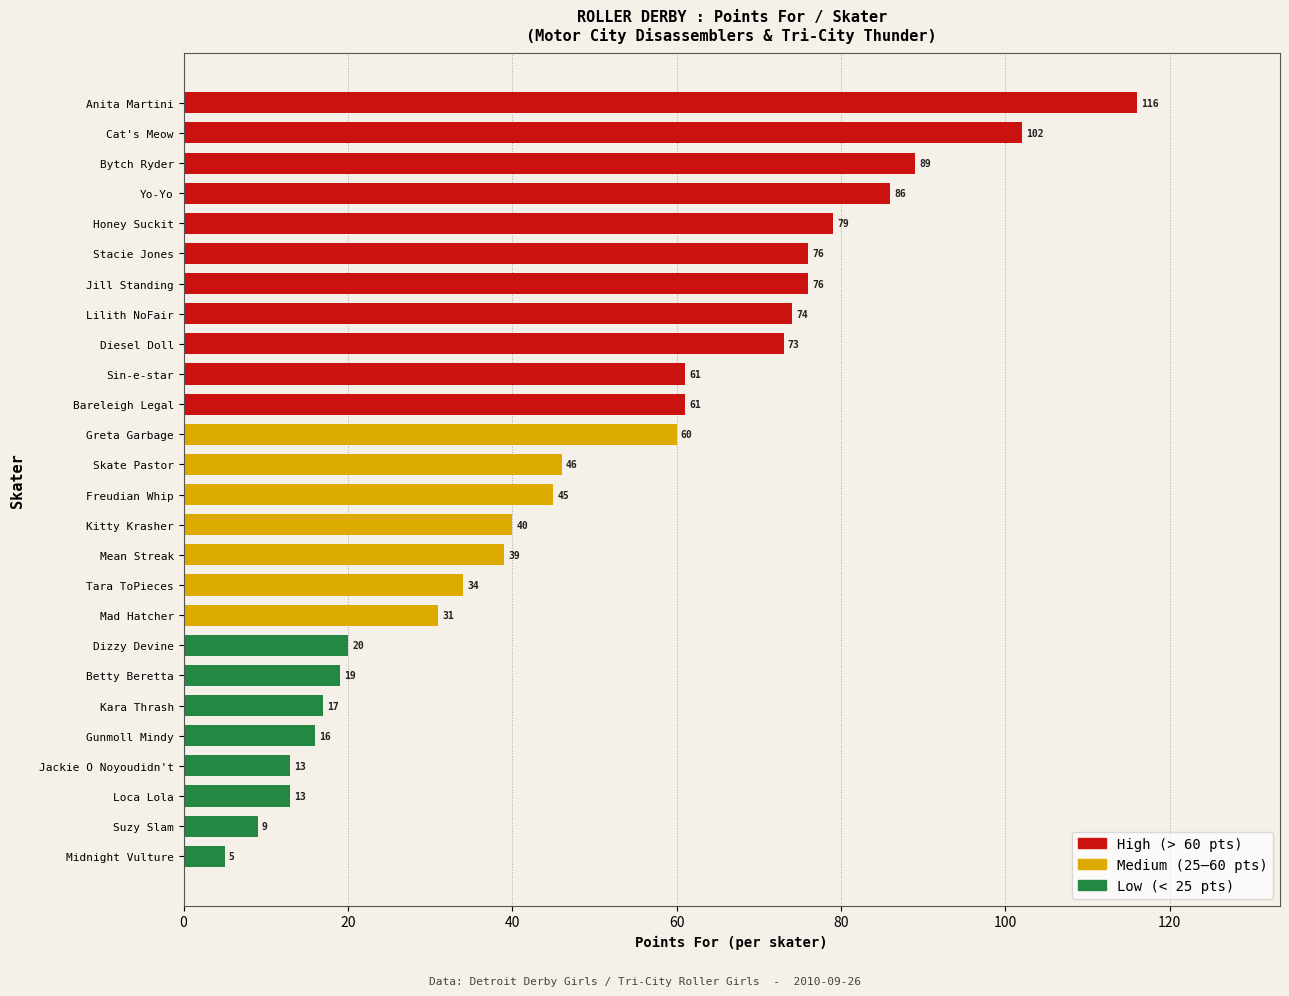

What is the minimum value shown in the chart?

5